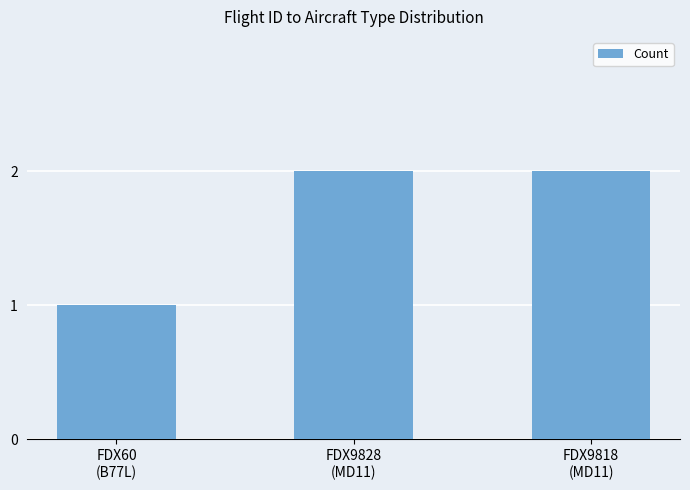

What is the maximum value shown in the chart?

2